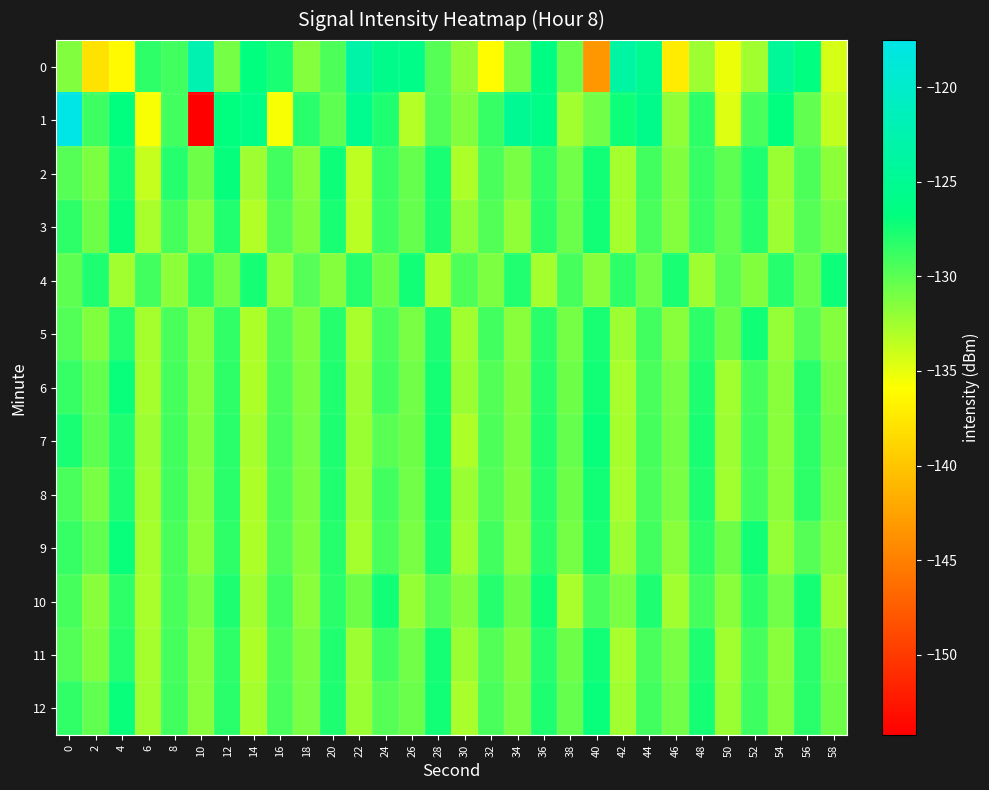

What is the total value across all series at 58?

-1707.3